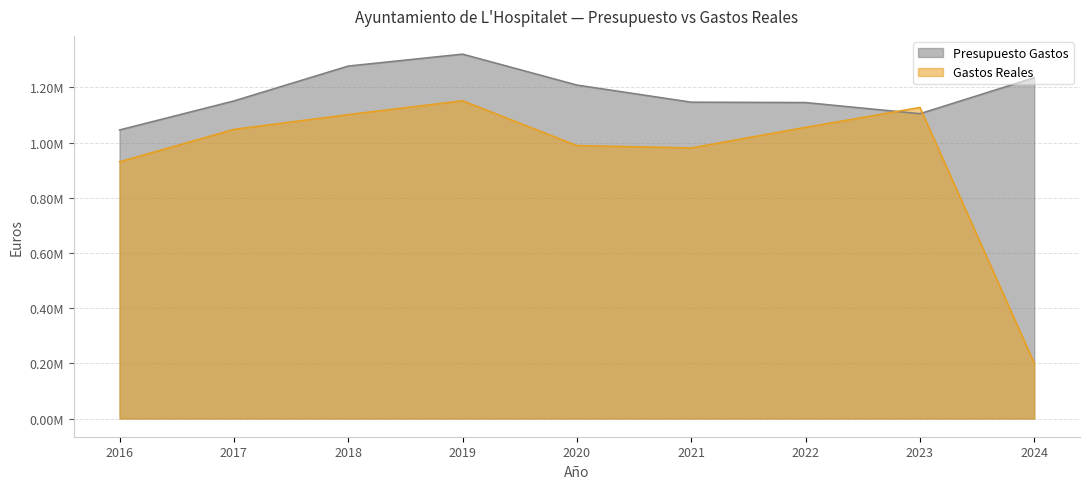

What is the difference between the second highest and minimum values in the Gastos Reales series?

927112.0